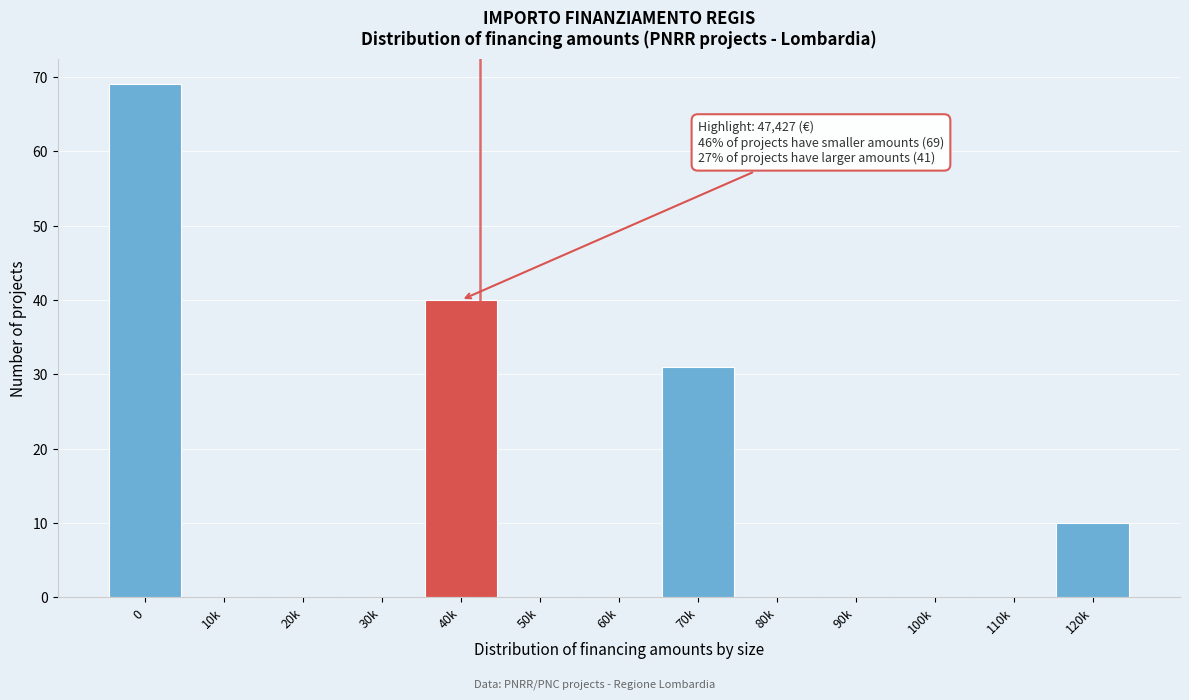

Reading left to right, extract all data points from this chart.

0=69	10k=0	20k=0	30k=0	40k=40	50k=0	60k=0	70k=31	80k=0	90k=0	100k=0	110k=0	120k=10